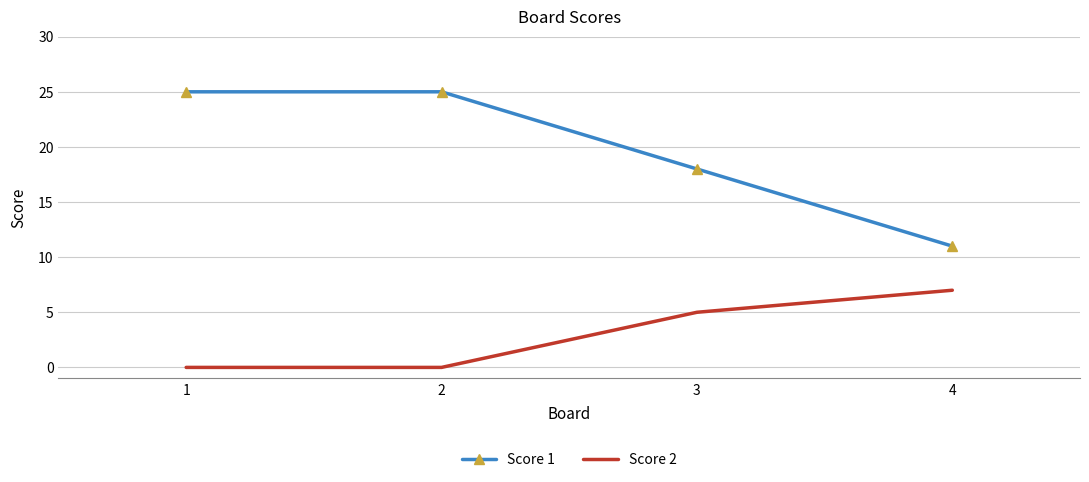

Reading right to left, what are all the values shown in this chart?

Score 1: 4=11	3=18	2=25	1=25
Score 2: 4=7	3=5	2=0	1=0